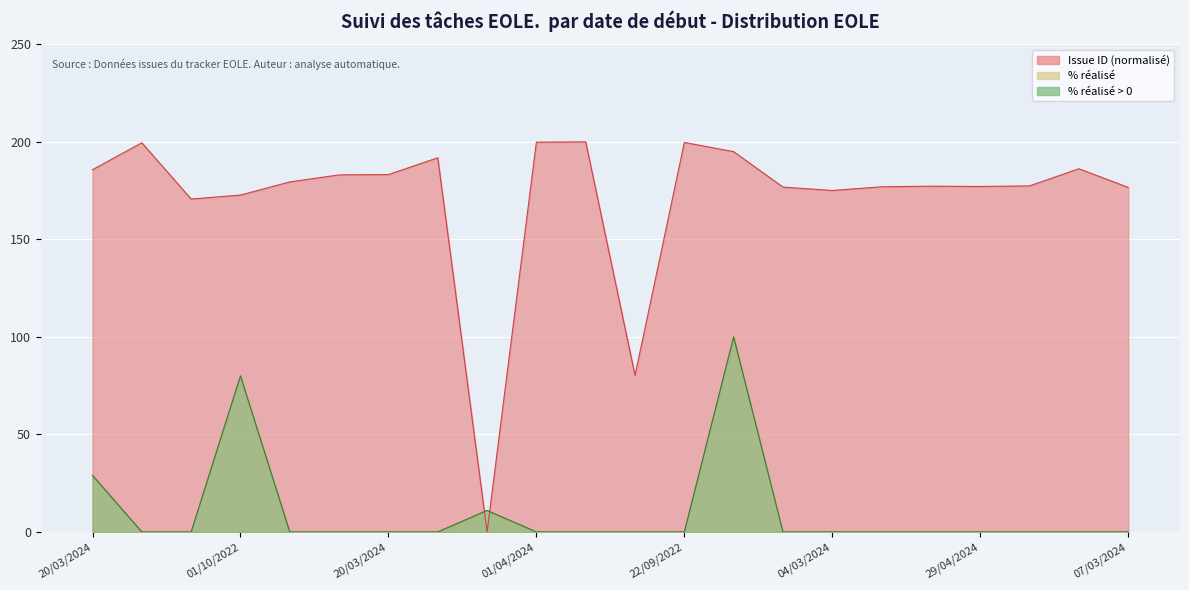

What is the difference between the highest and lowest values at 01/10/2022?

199.5